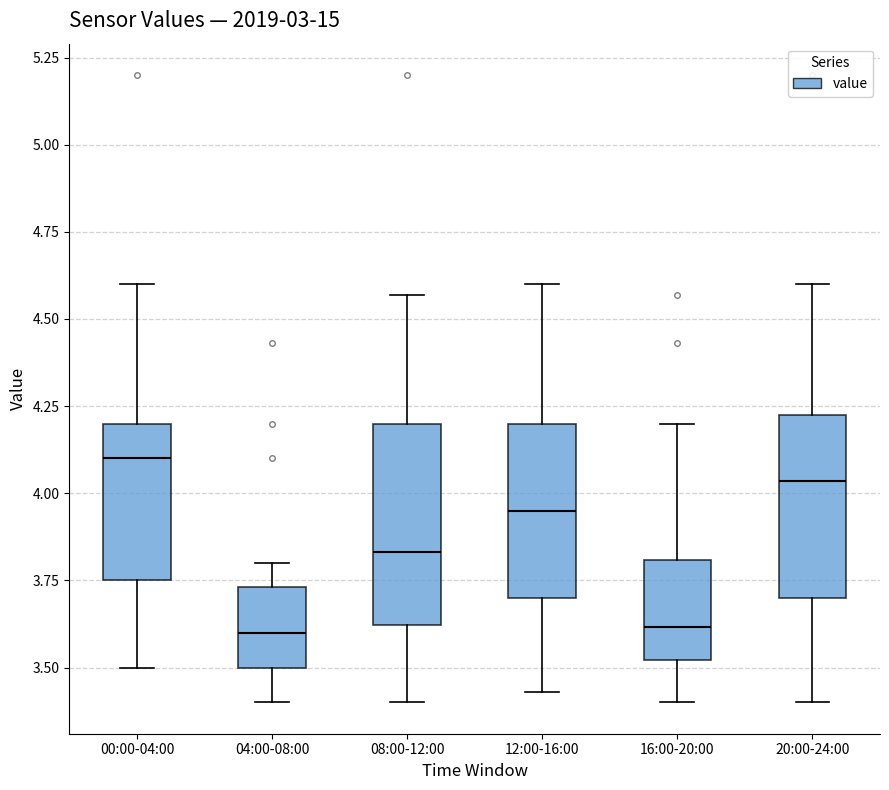

Where does the upper whisker of the box for 12:00-16:00 end on the y-axis? The values are not printed on the chart, so give them approximately, as read against the axis.

4.60